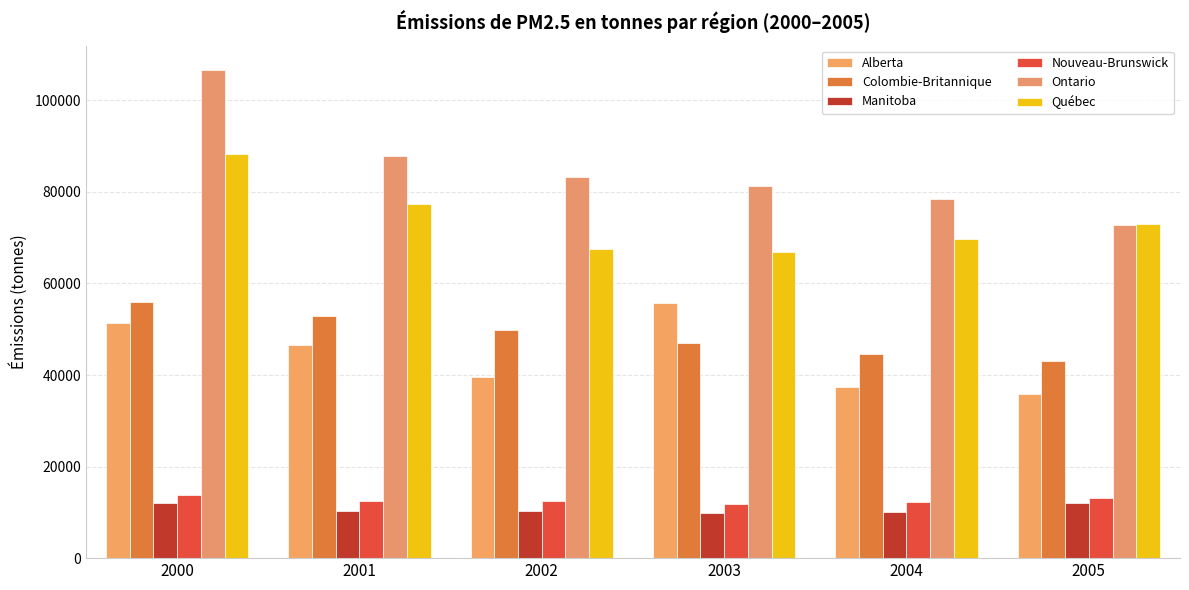

Reading left to right, list all the values displayed in this chart.

Alberta: 51361.9	46503.0	39493.6	55706.2	37405.3	35925.6
Colombie-Britannique: 56046.3	52832.7	49797.9	47087.4	44593.0	42977.5
Manitoba: 11952.7	10305.8	10190.3	9915.7	9985.5	12065.2
Nouveau-Brunswick: 13746.4	12558.0	12522.3	11887.9	12172.3	13214.5
Ontario: 106608.4	87860.7	83261.5	81235.1	78431.3	72857.3
Québec: 88336.9	77421.4	67565.5	66916.3	69735.4	73013.2